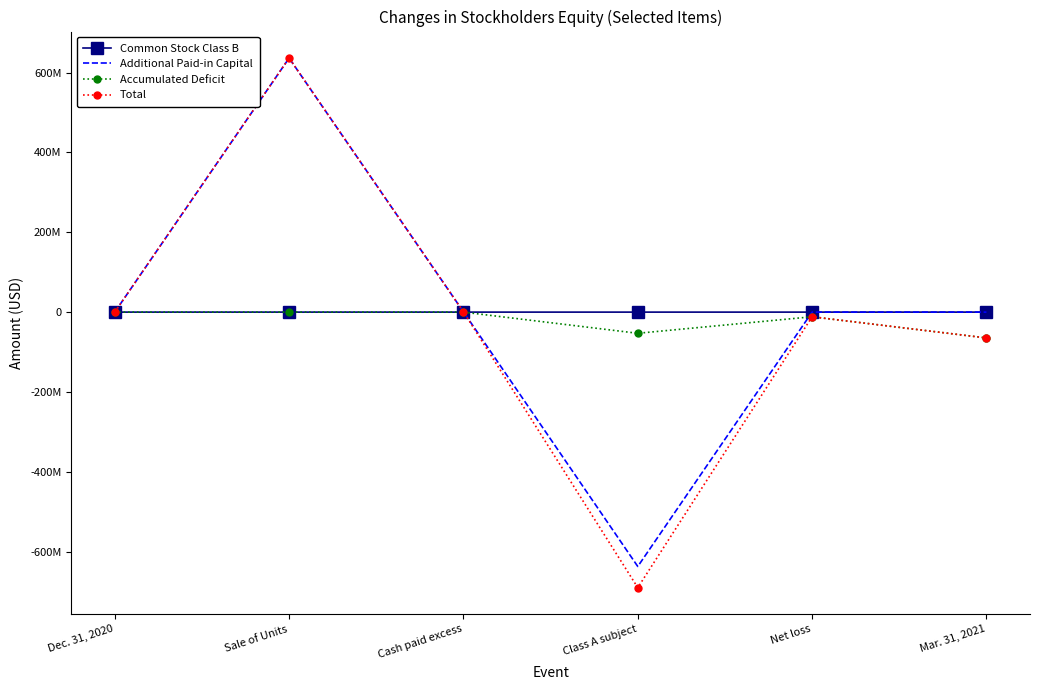

Which series changed the most between Dec. 31, 2020 and Net loss?

Total